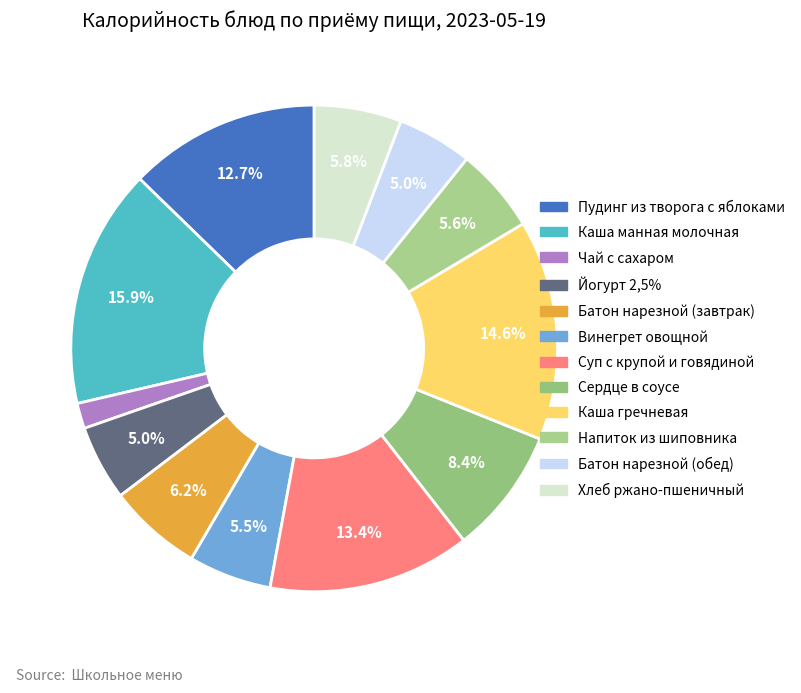

Which has a higher value, Суп с крупой и говядиной or Чай с сахаром?

Суп с крупой и говядиной